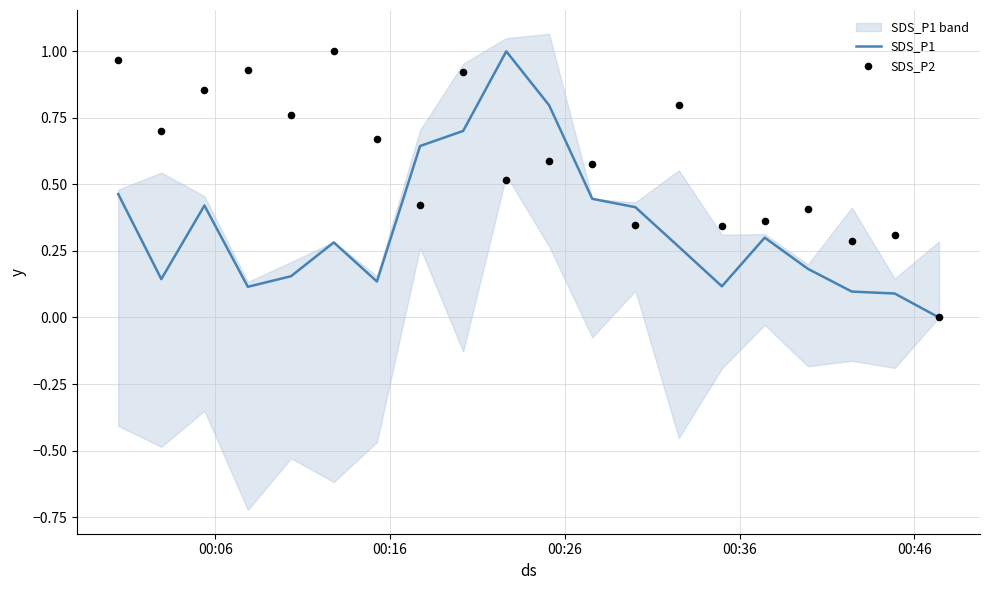

Which series has the widest spread of Y values?

SDS_P1